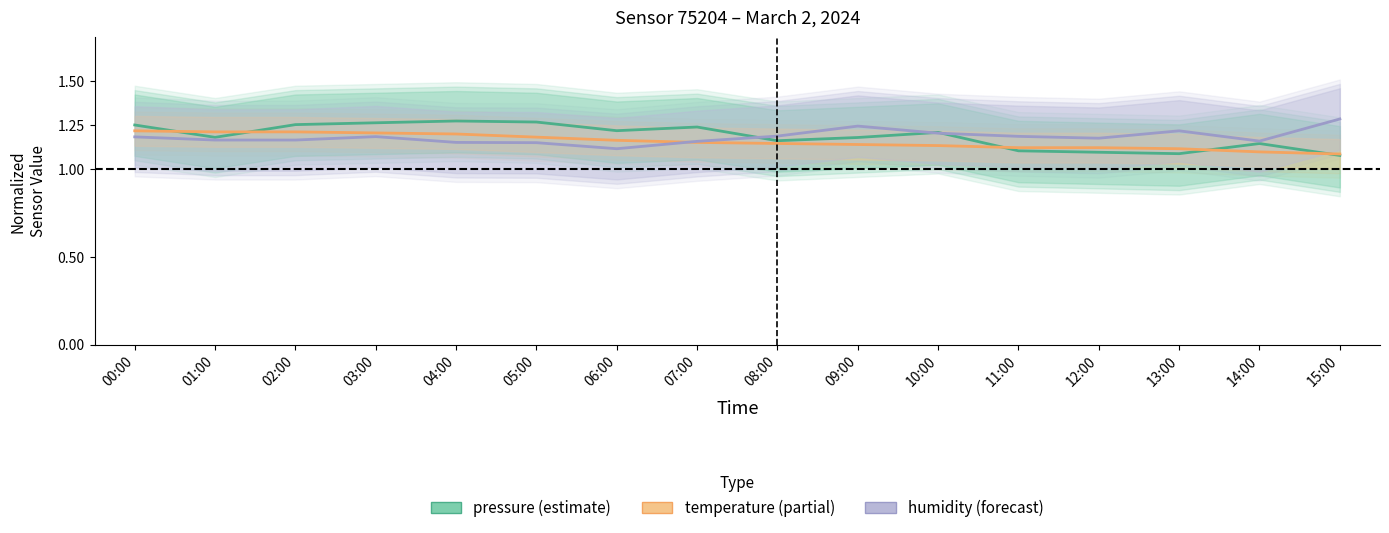

How many intersections are there between humidity and pressure?

3